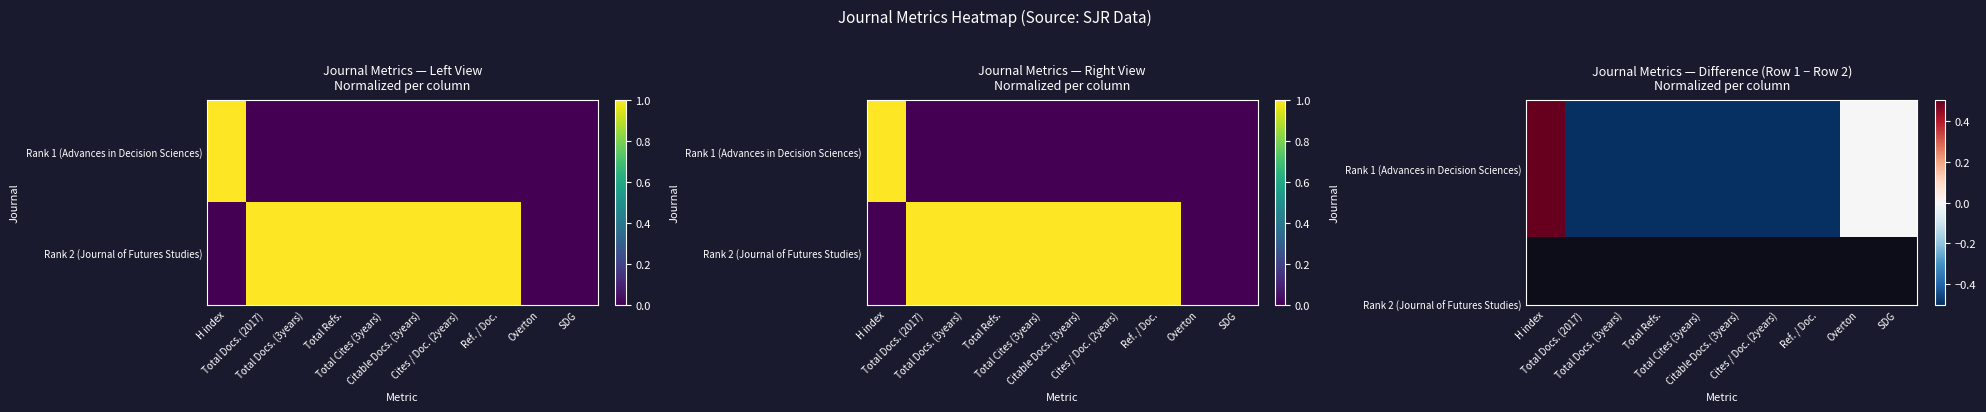

What is the difference between the maximum and minimum values in the Rank 2 (Journal of Futures Studies) series?

1